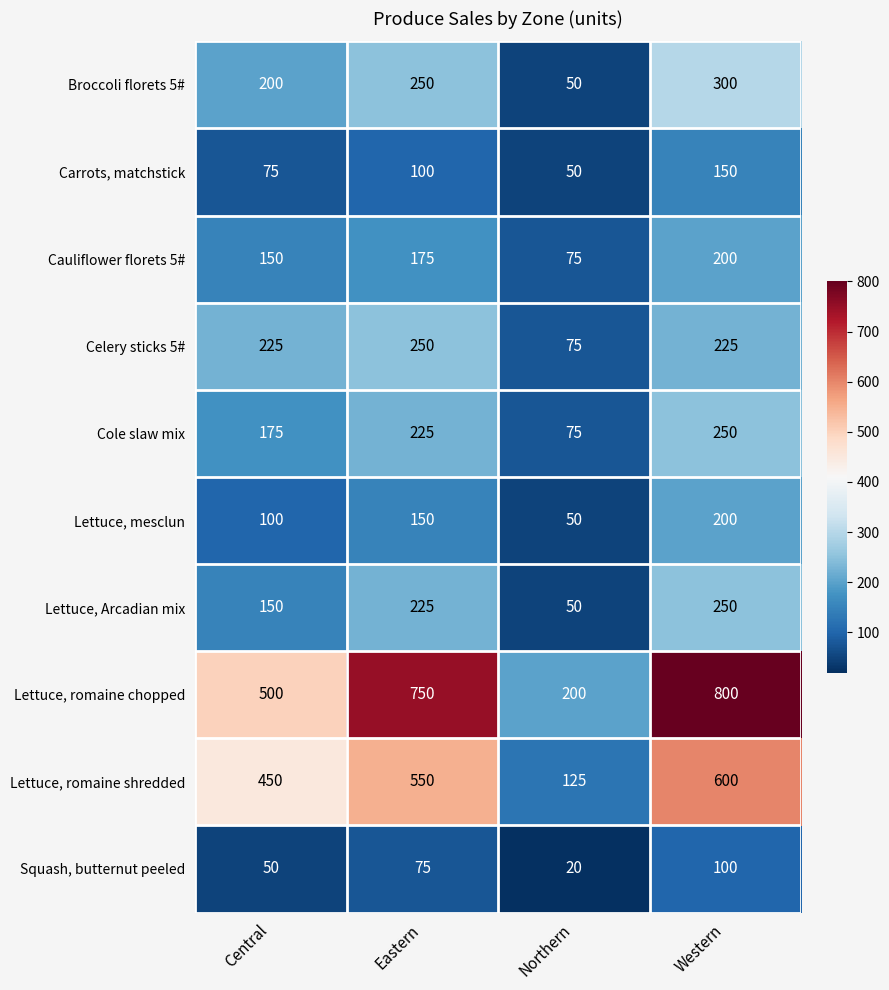

What is the greatest value displayed?

800